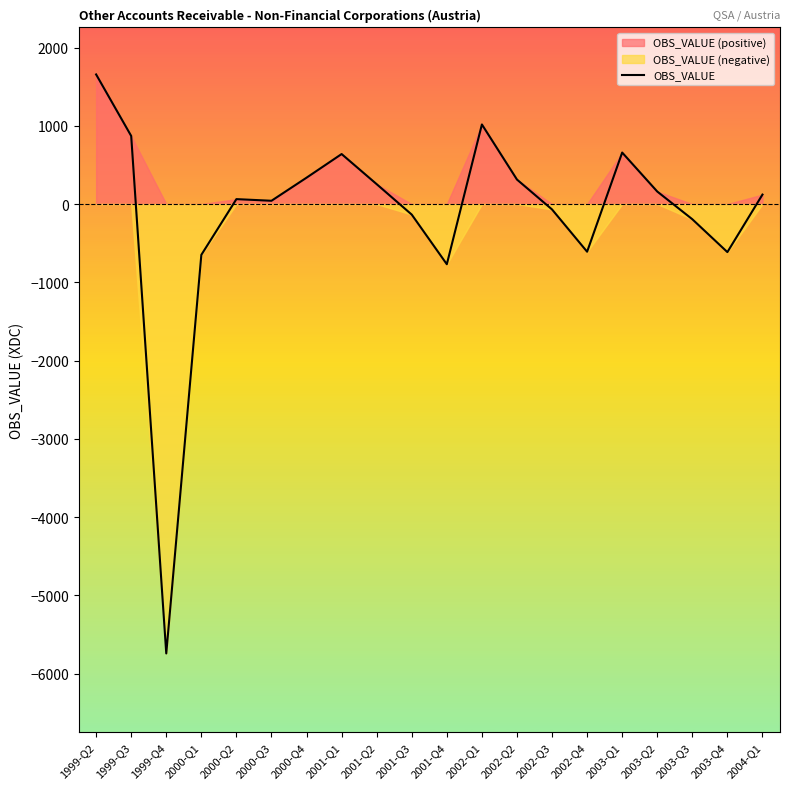

The value at 1999-Q2 is 1656. True or false?

True